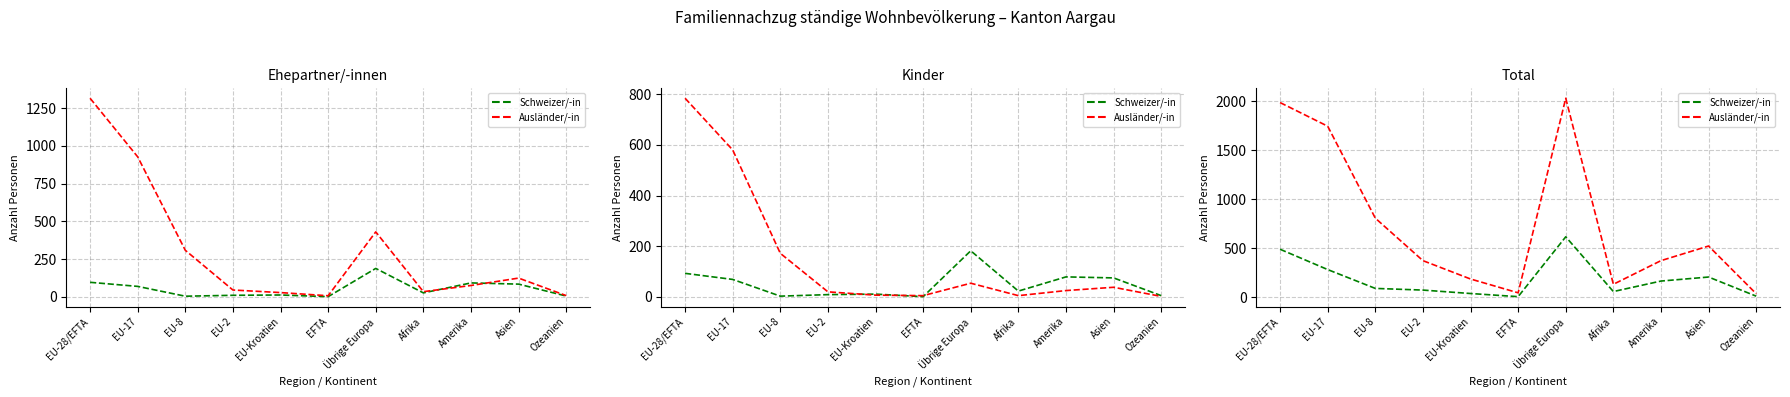

Which series has the largest range (max minus min)?

Total Ausländer/-in